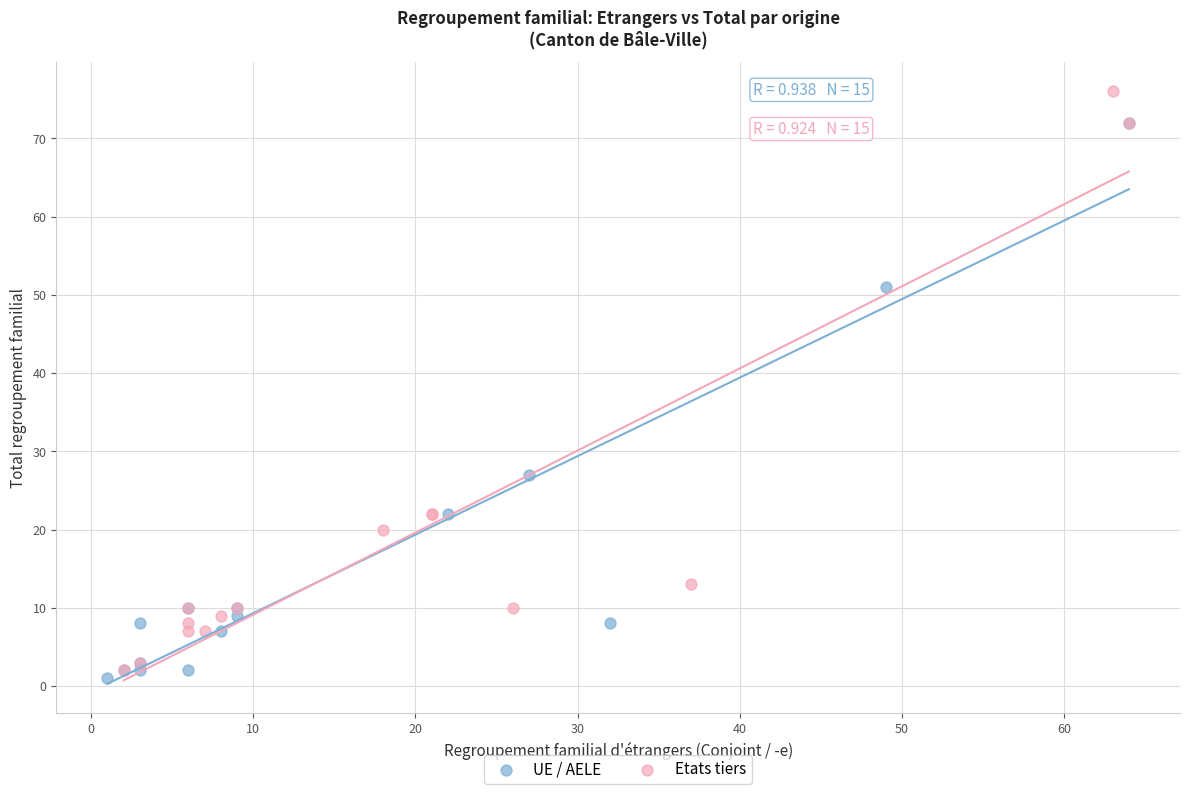

Which series contains the lowest Y value?

UE / AELE